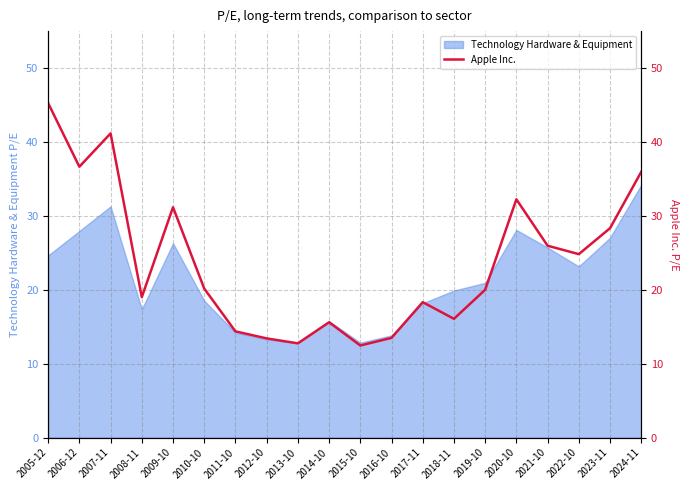

The value of Technology Hardware & Equipment at 2011-10 is 20.0. True or false?

False